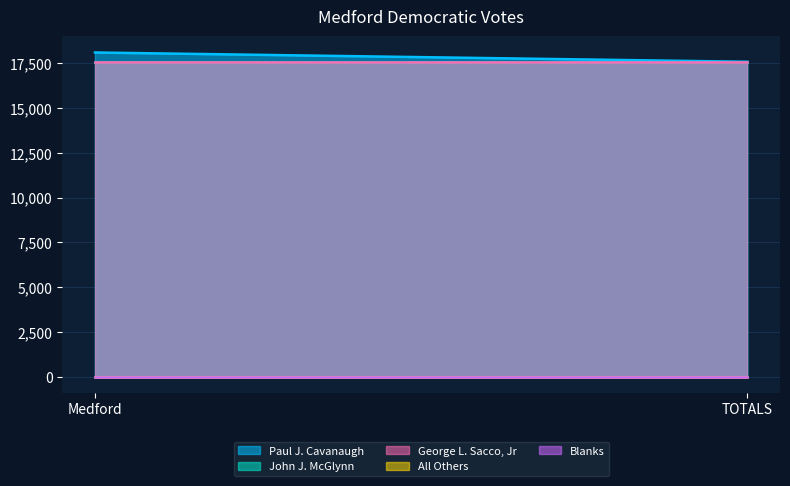

Reading right to left, transcribe all the data shown in this chart.

Paul J. Cavanaugh: 17575	18093
John J. McGlynn: 17575	17575
George L. Sacco, Jr: 17572	17572
All Others: 0	0
Blanks: 0	0